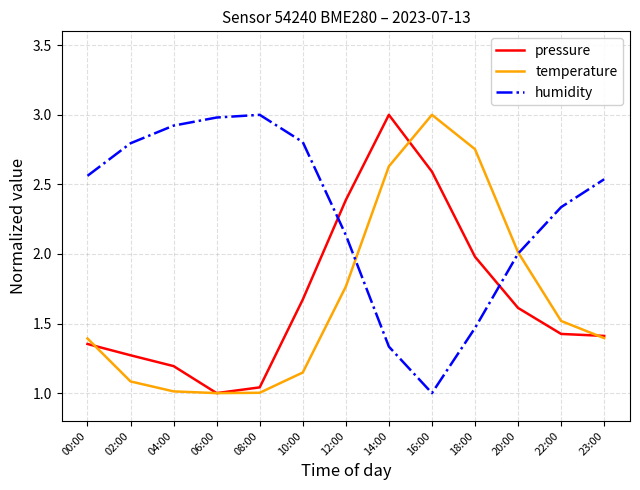

True or false: pressure has more than 0 points higher than both neighbors.

True